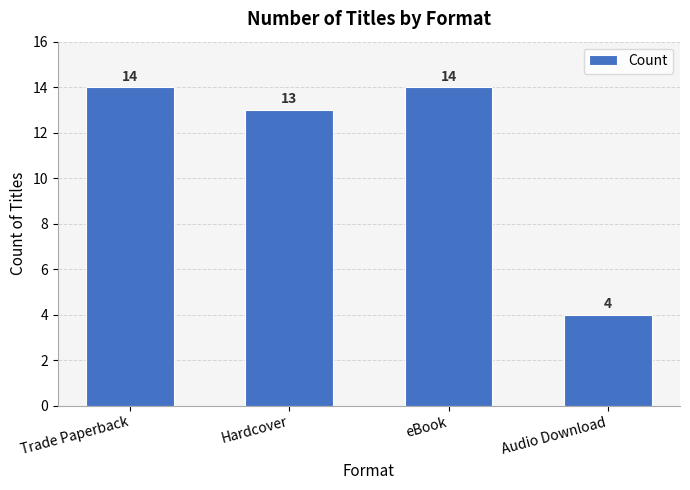

Approximately how many times larger is the value at Audio Download compared to Trade Paperback?

0.3